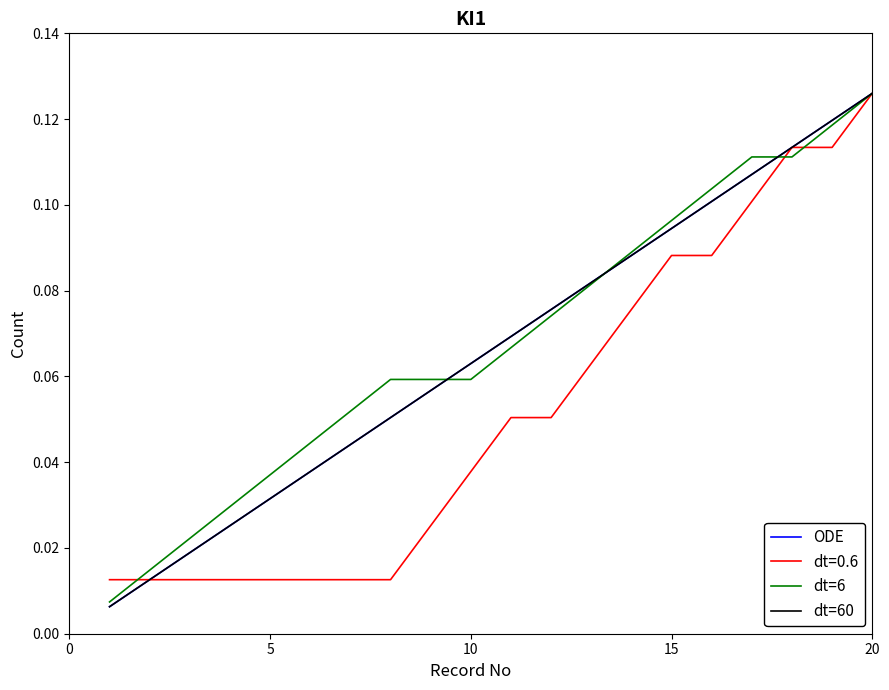

Does the chart have visible grid lines?

No